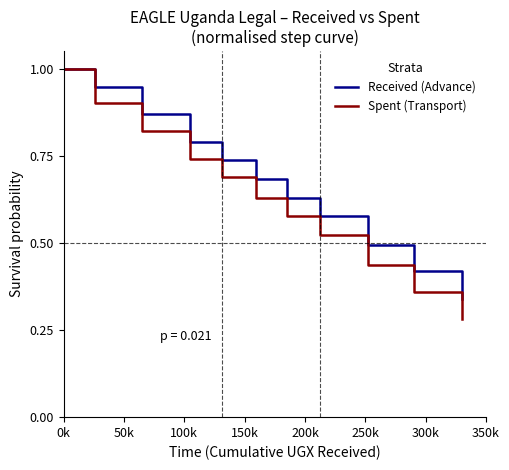

What is the maximum value for Spent (Transport)?

1.0